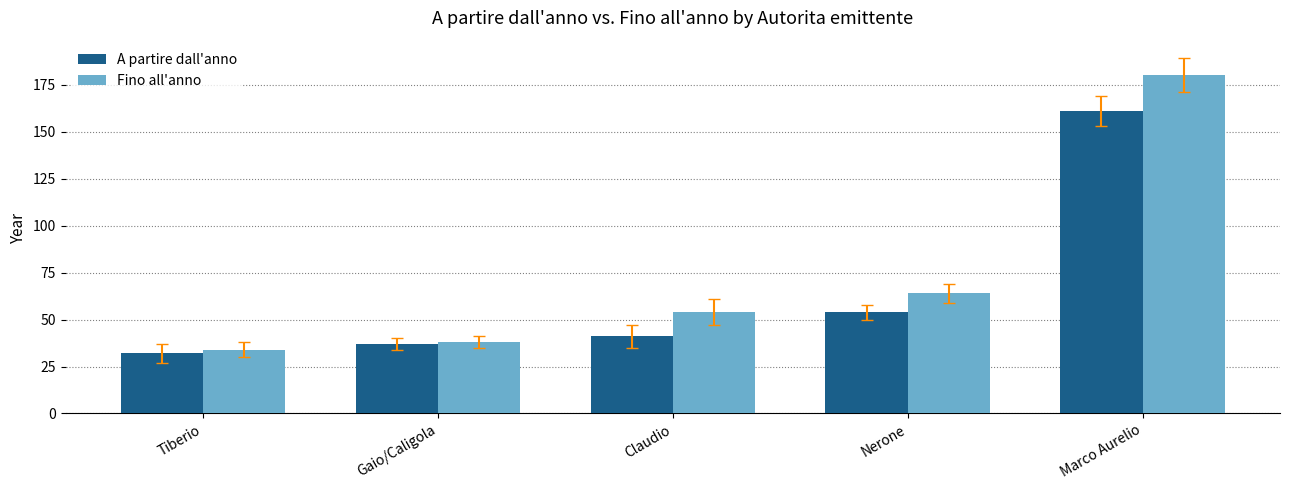

What is the spread (max minus min) of values at Gaio/Caligola?

1